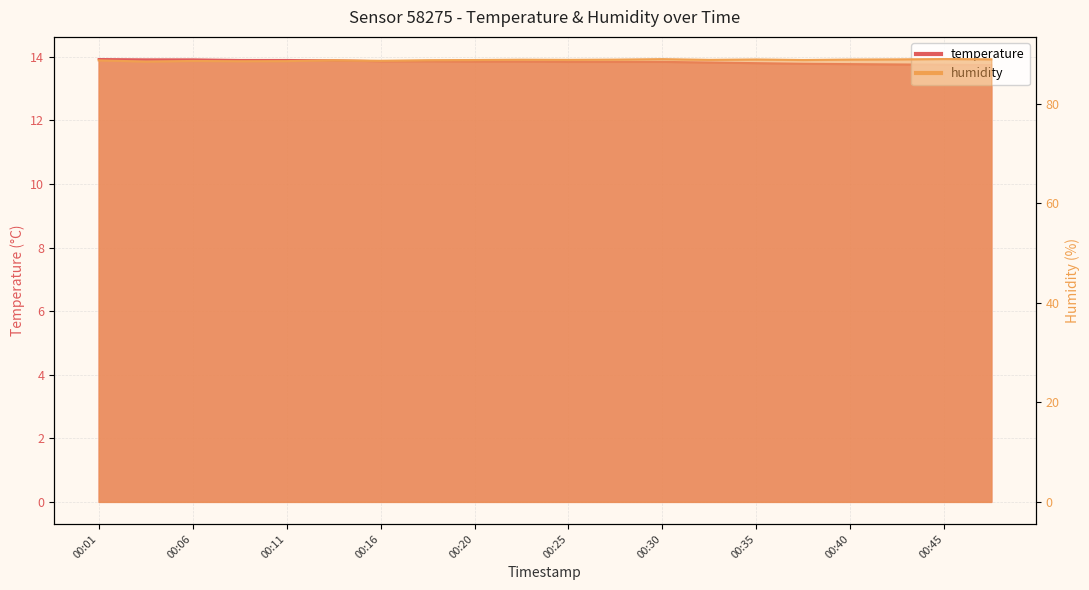

Reading left to right, list all the values displayed in this chart.

temperature: 13.9	13.9	13.9	13.9	13.9	13.9	13.9	13.9	13.8	13.8	13.8	13.8	13.8	13.8	13.8	13.8	13.8	13.8	13.8	13.7
humidity: 88.7	88.5	88.6	88.5	88.6	88.7	88.6	88.8	88.8	88.8	88.8	88.9	89.0	88.8	88.9	88.8	88.9	88.9	89.0	88.9